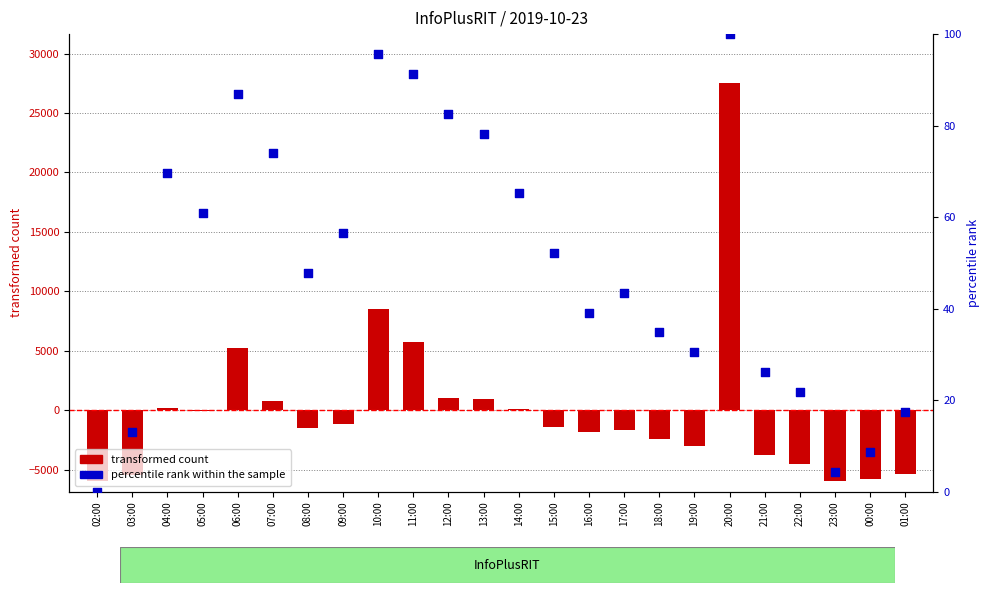

What is the total value across all series at 00:00?

-5800.1